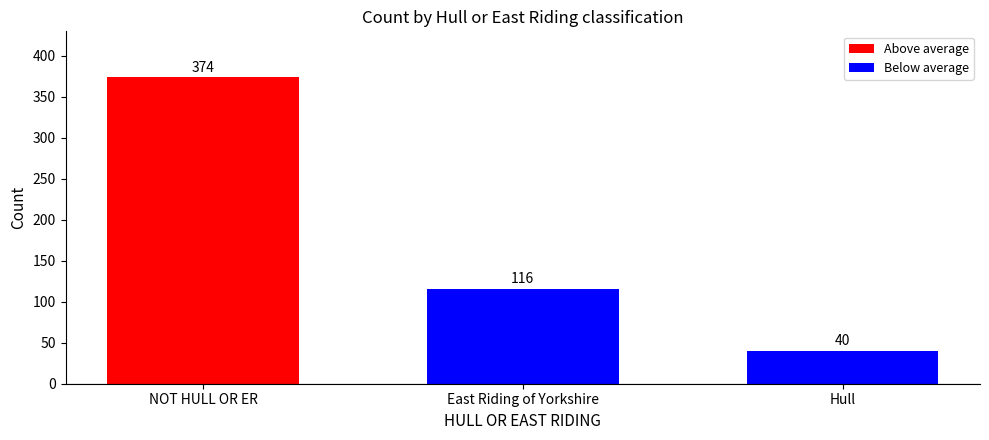

What position from the right is NOT HULL OR ER?

3